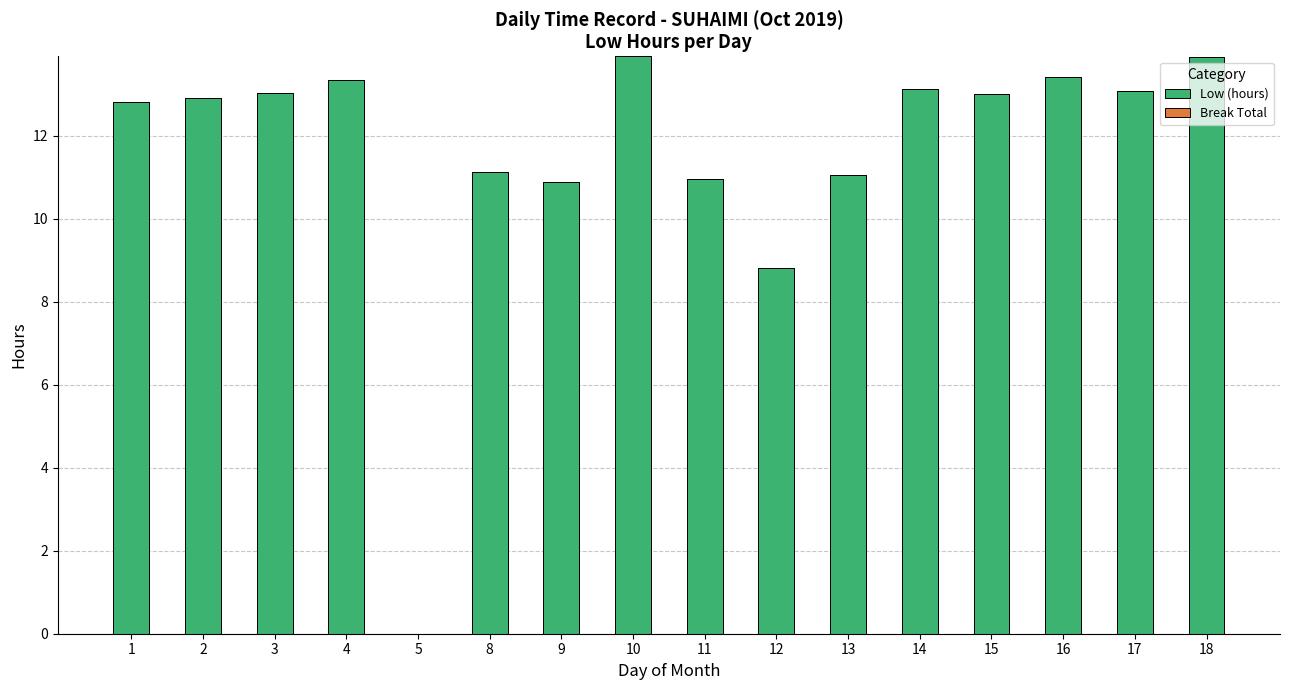

At which label is the value closest to 6?

12